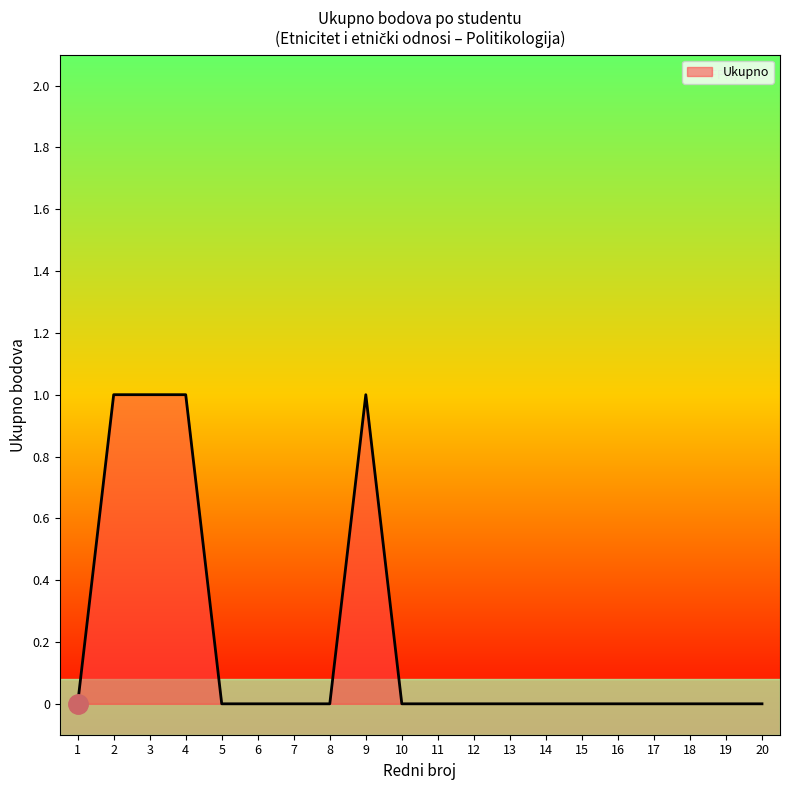

The chart shows a value of 0 at 14. True or false?

True